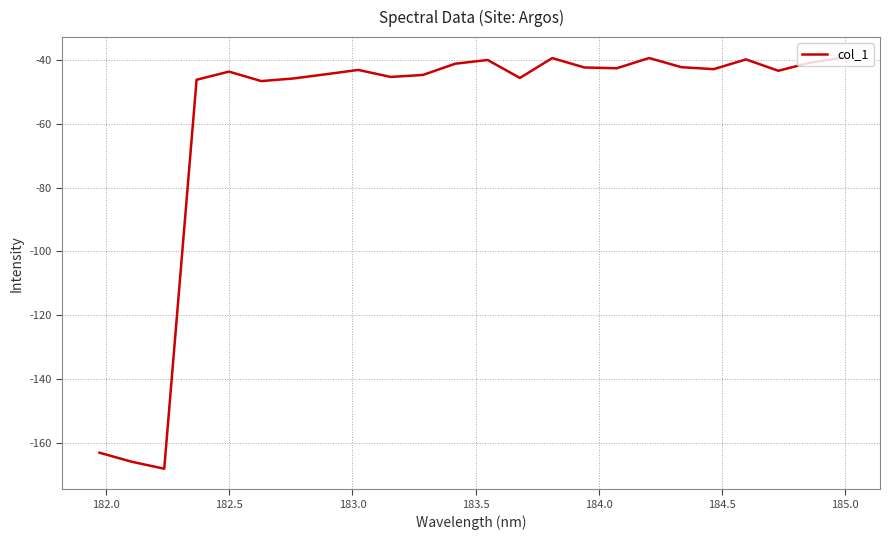

What is the smallest value displayed?

-168.2